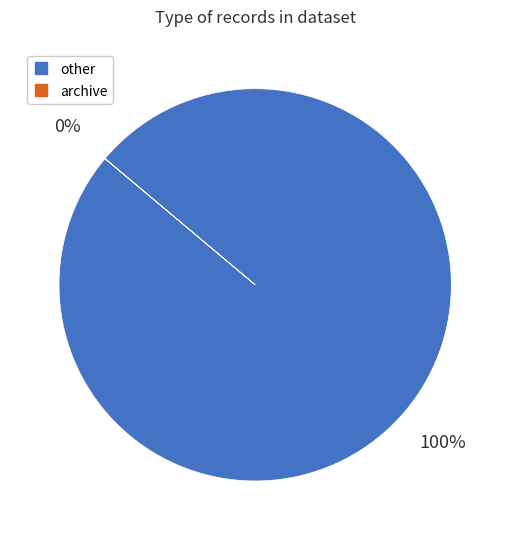

The other slice represents 100% of the pie. True or false?

True